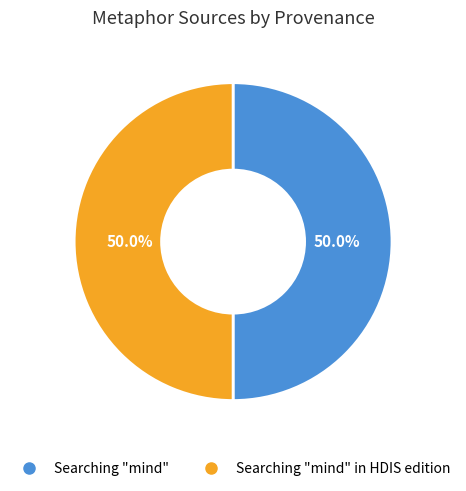

To the nearest percent, what is the average slice percentage?

50%